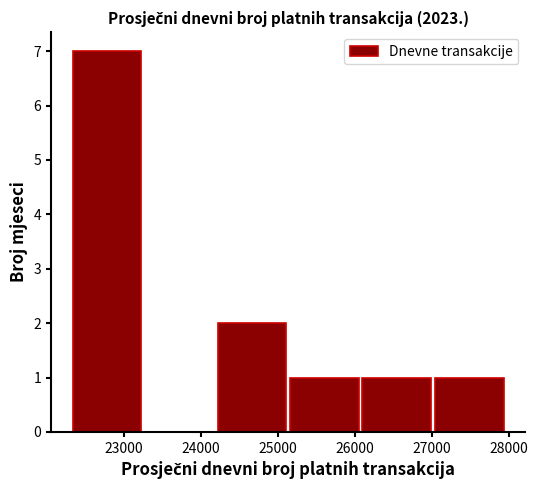

How tall is the bar that spans 22300 to 23300 on the x-axis? Neither the bar edges nor the heights are printed on the chart, so give them approximately, as read against the axes.

7